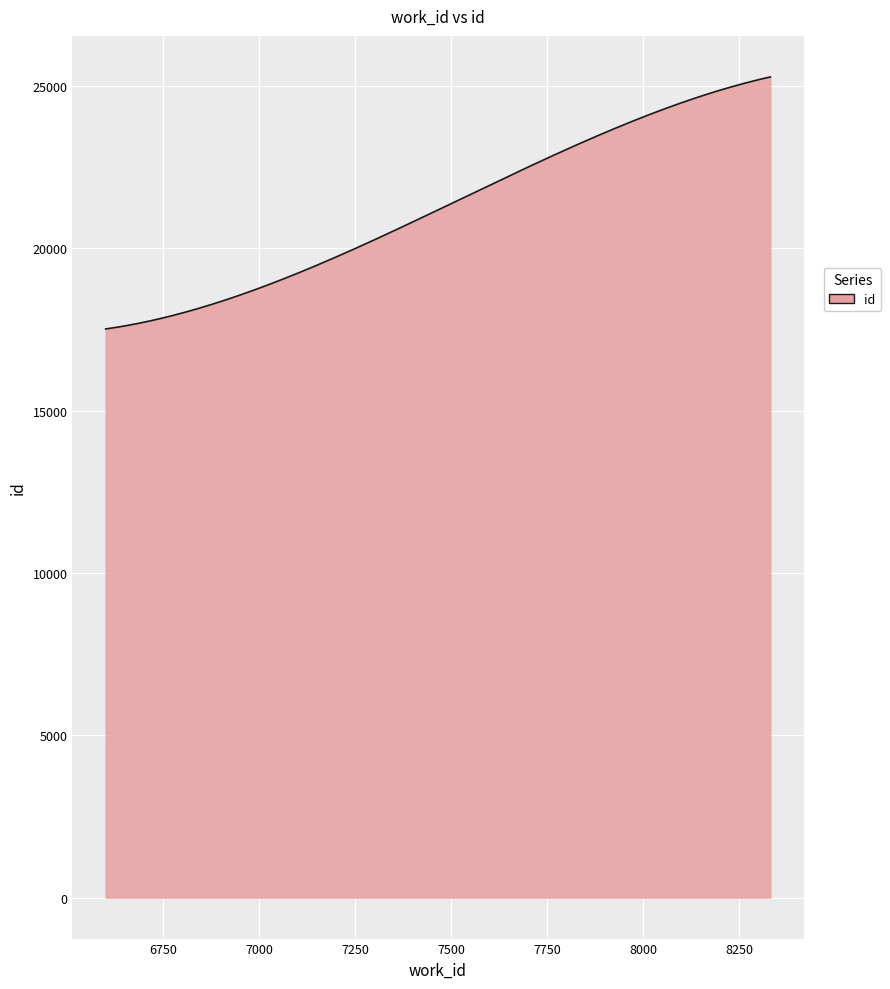

What is the smallest value displayed?

17518.0